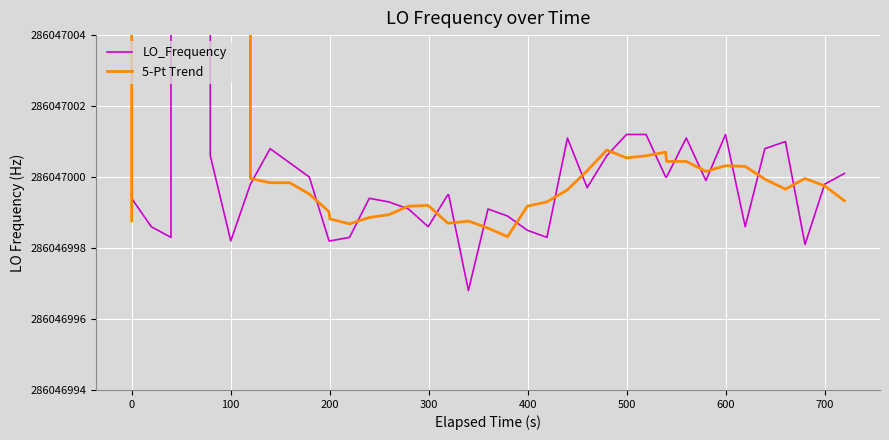

Which series has the largest total across all categories?

5-Pt Trend